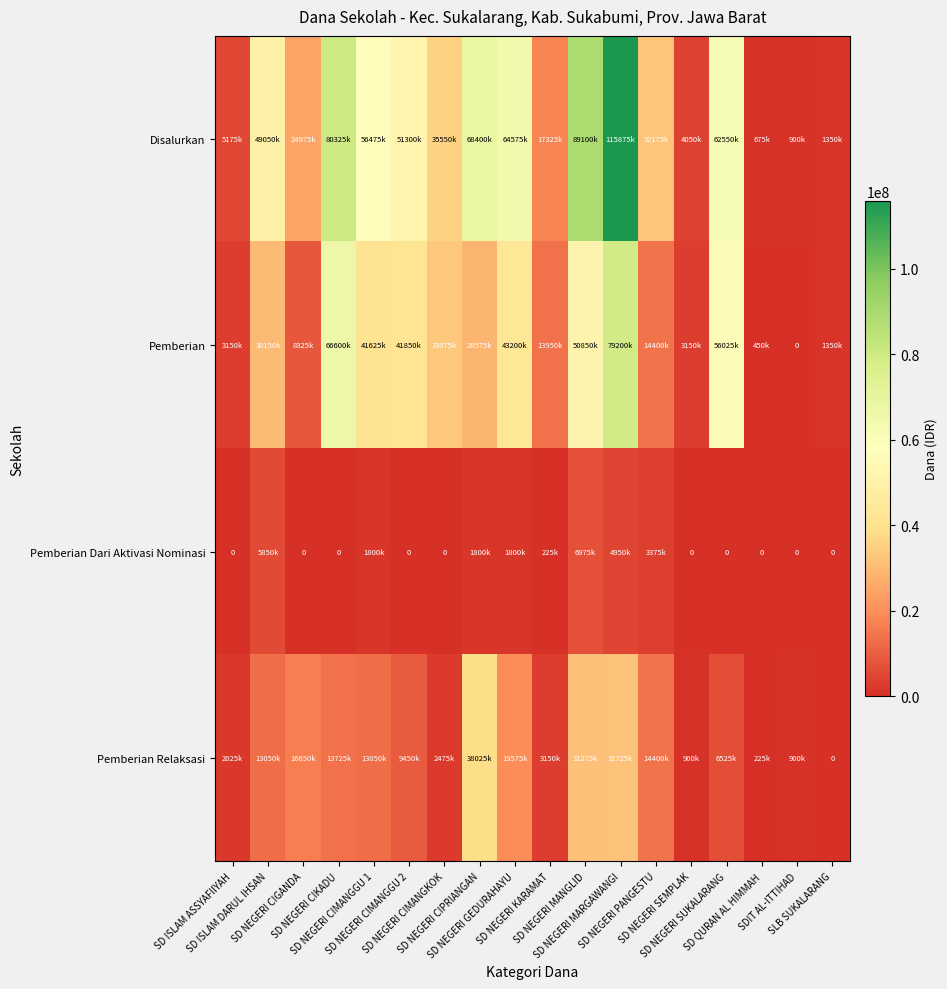

What is the spread (max minus min) of values at SD NEGERI CIPRIANGAN?

66600000